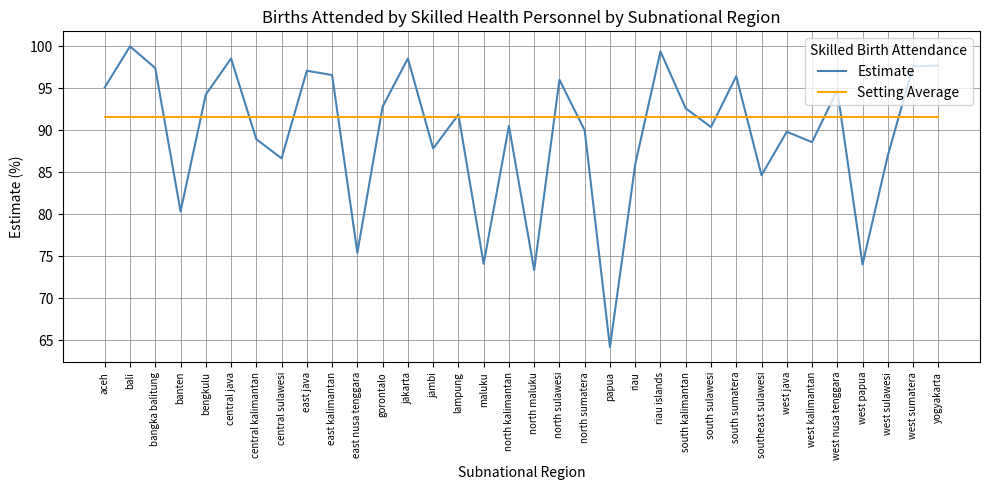

Does the chart display data point markers on the line(s)?

No